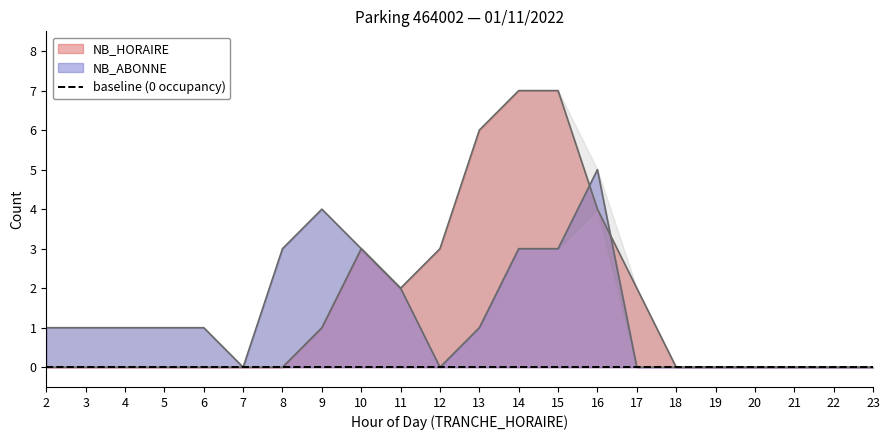

What is the difference between the maximum and minimum values in the NB_ABONNE series?

5